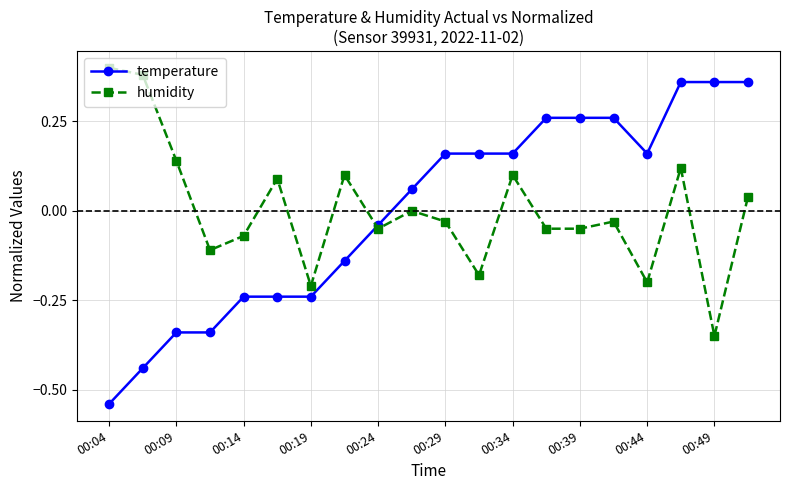

True or false: humidity has more than 0 interior local peaks.

True